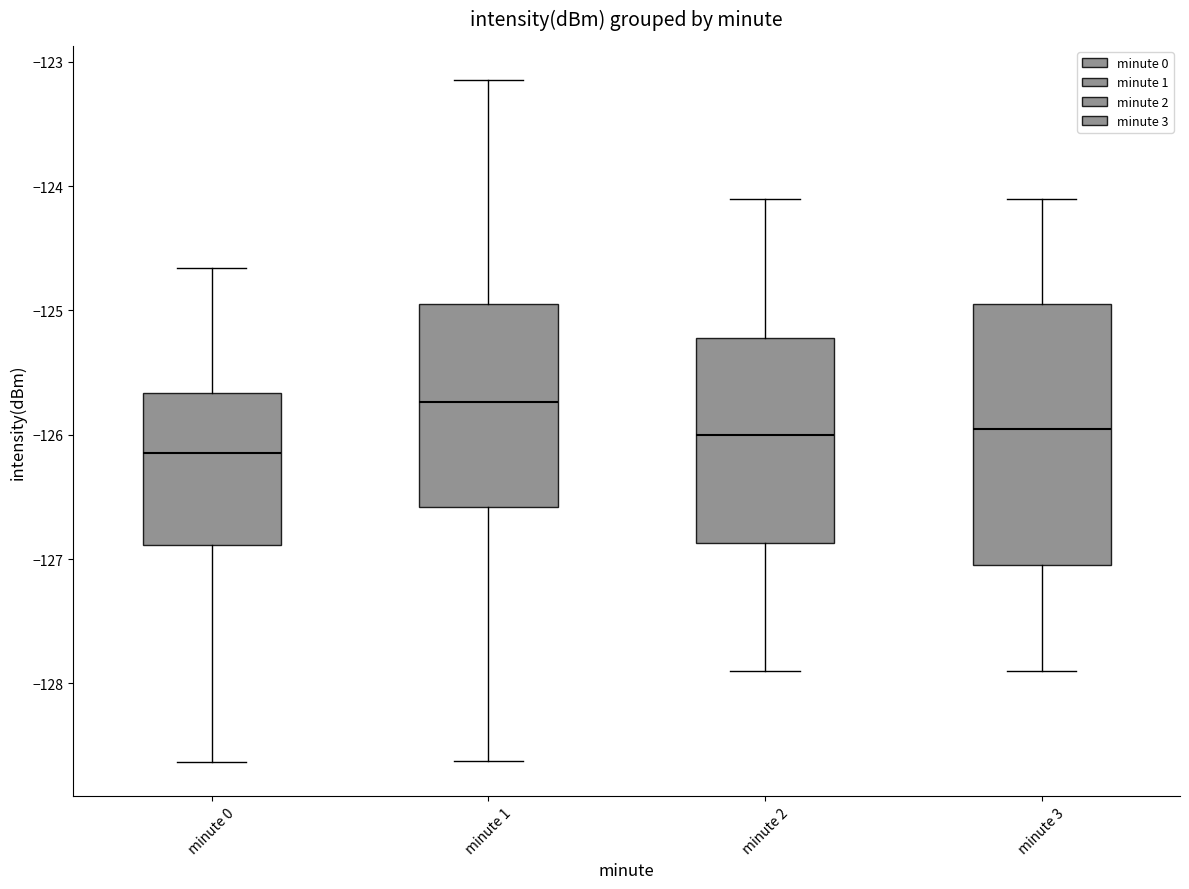

Reading left to right, read every box against the y-axis: the position of its median line, the range the box covers, and the ends of its whiskers. The values are not printed on the chart, so give them approximately, as read against the axis.

minute 0: median -126.1, box -126.9 to -125.7, whiskers -128.6 to -124.7
minute 1: median -125.7, box -126.6 to -124.9, whiskers -128.6 to -123.1
minute 2: median -126.0, box -126.9 to -125.2, whiskers -127.9 to -124.1
minute 3: median -125.9, box -127.0 to -124.9, whiskers -127.9 to -124.1